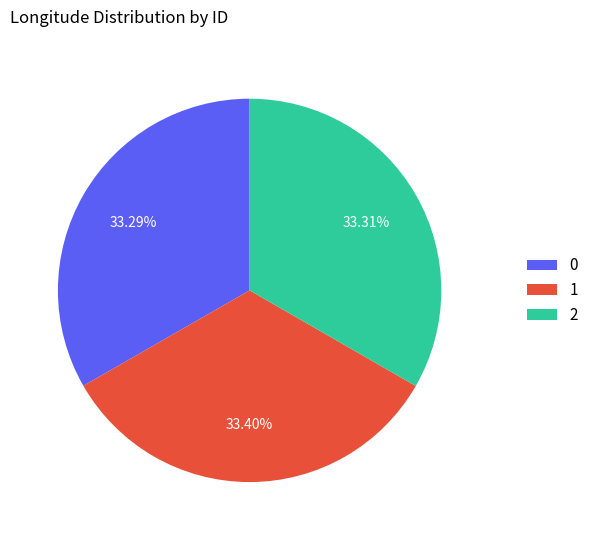

Is there a majority slice in this chart?

No